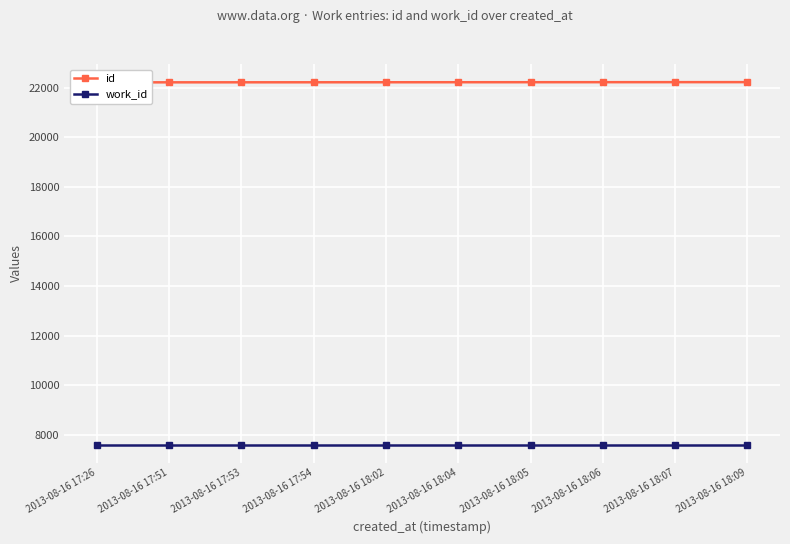

What is the lowest value of the id series?

22210